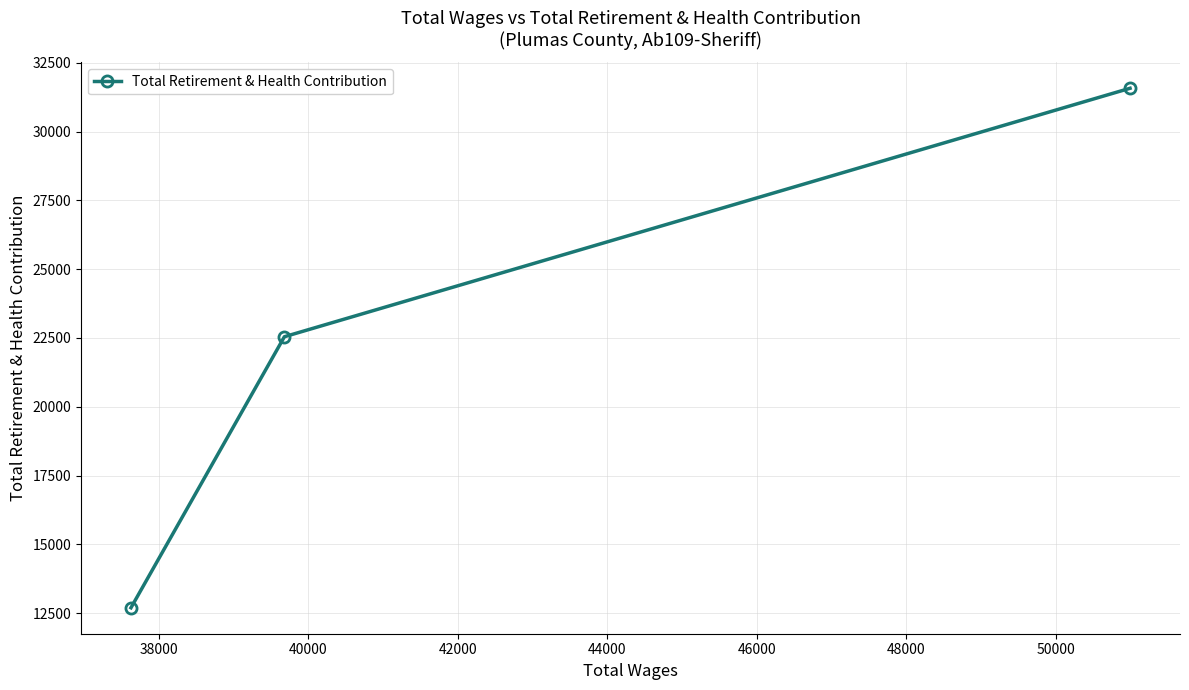

What is the minimum value shown in the chart?

12696